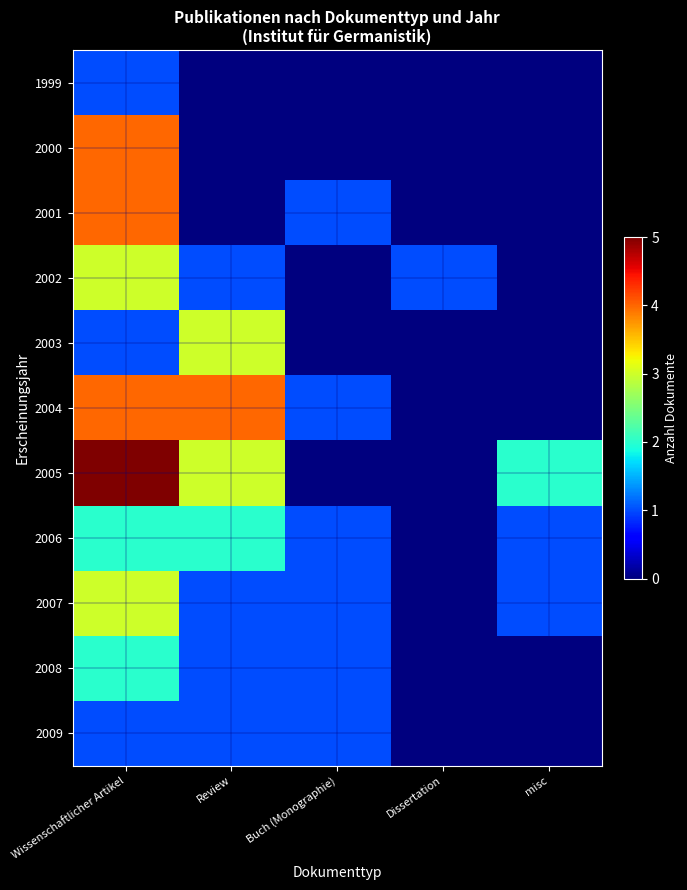

Which has a higher value, Buch (Monographie) or Dissertation?

Buch (Monographie)